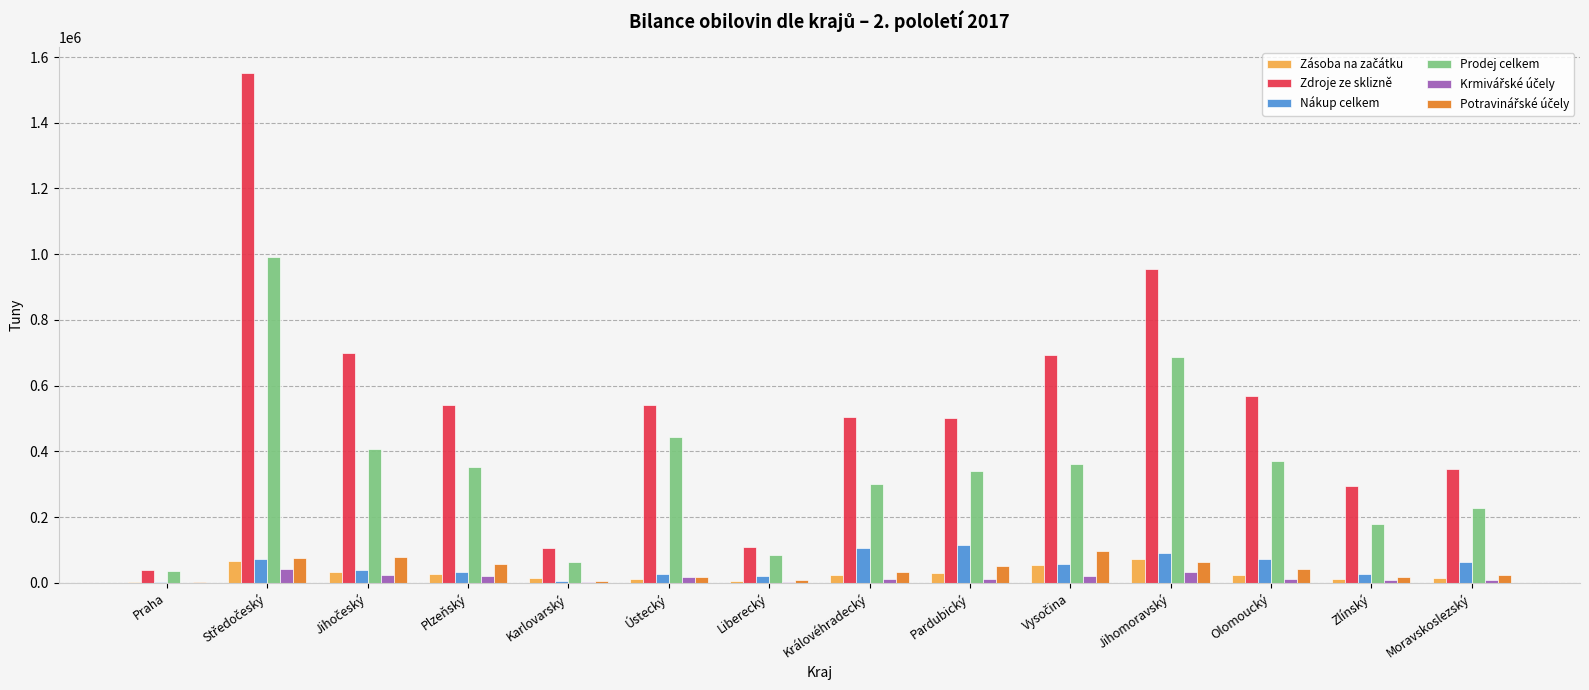

Which series has the largest total across all categories?

Zdroje ze sklizně